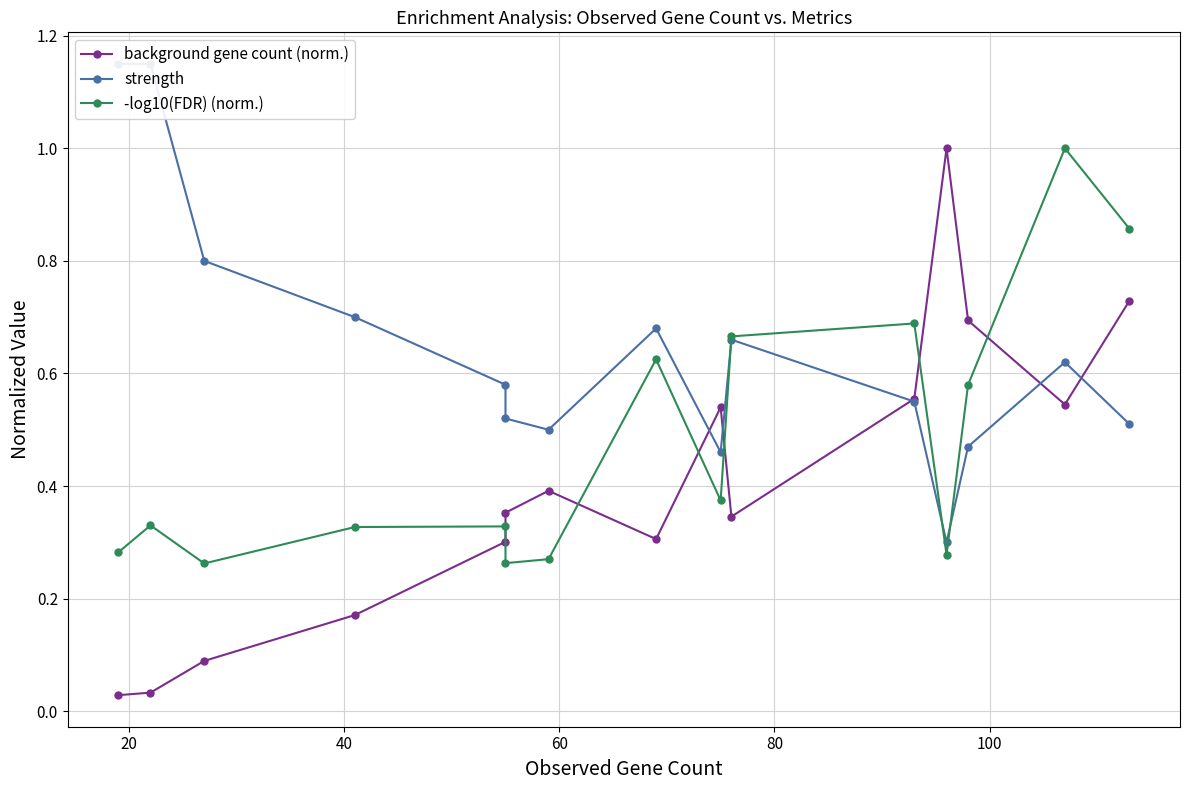

Does the chart have visible grid lines?

Yes